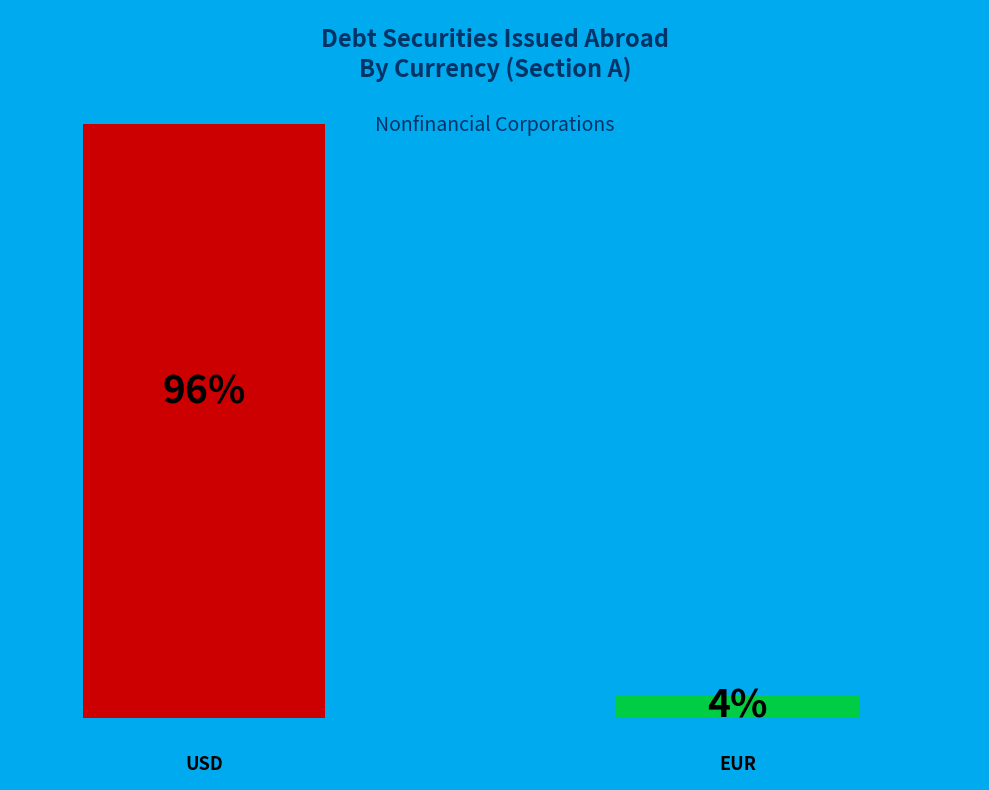

Are the bars horizontal?

No